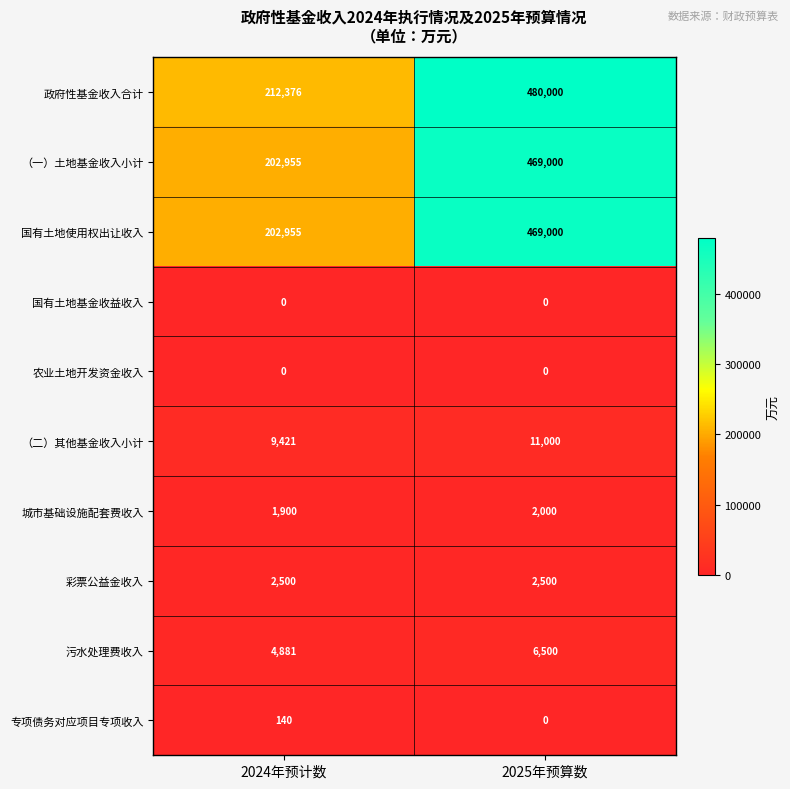

Where is （一）土地基金收入小计 nearest to the value 335977?

2024年预计数